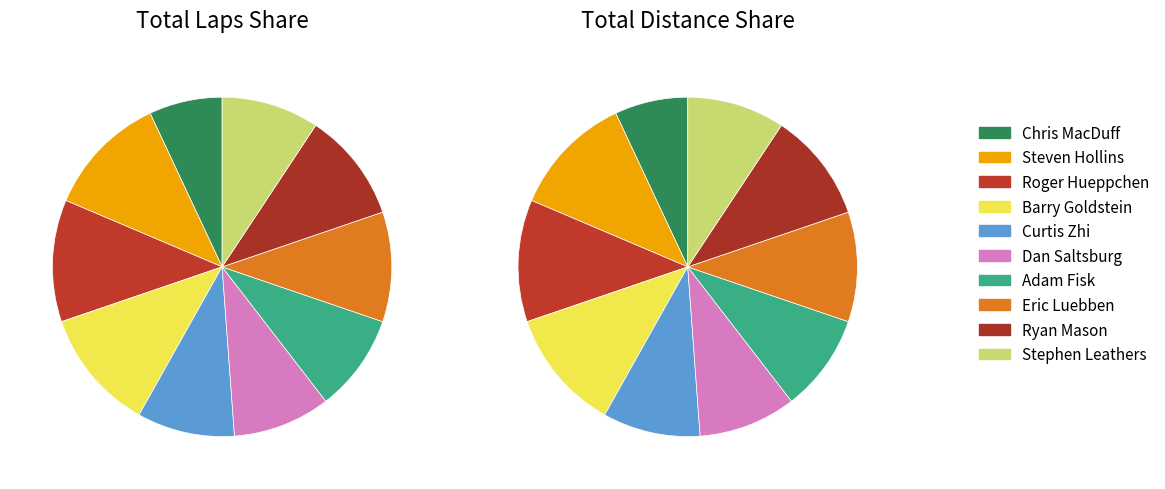

Is there any slice that represents more than half of the pie?

No